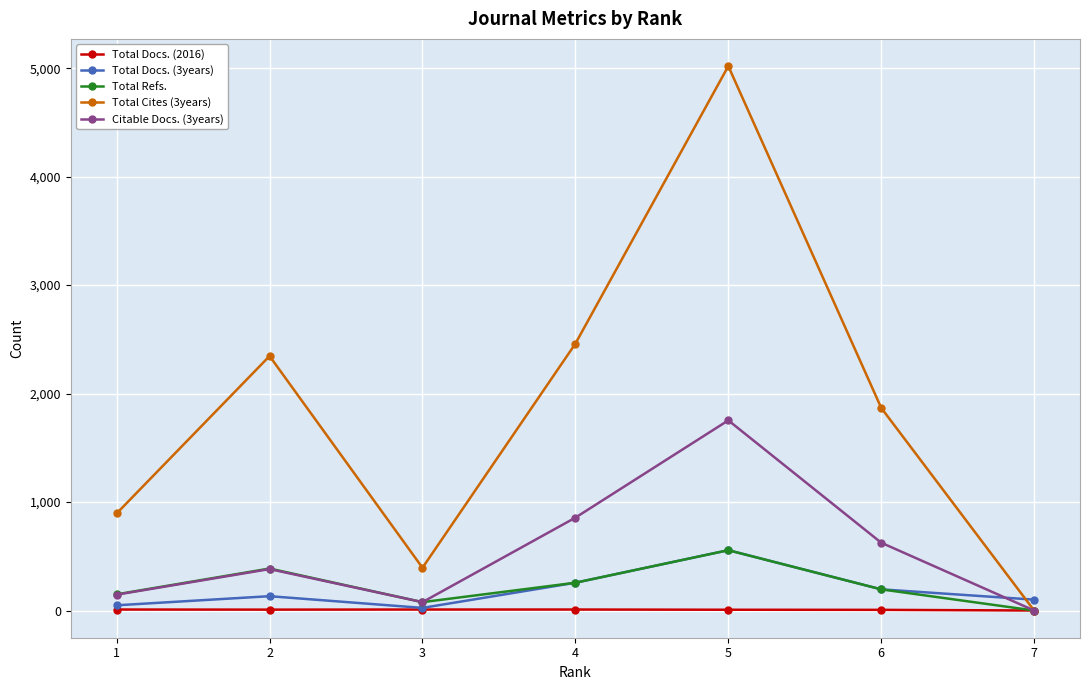

What is the difference between the maximum and minimum values in the Total Refs. series?

556